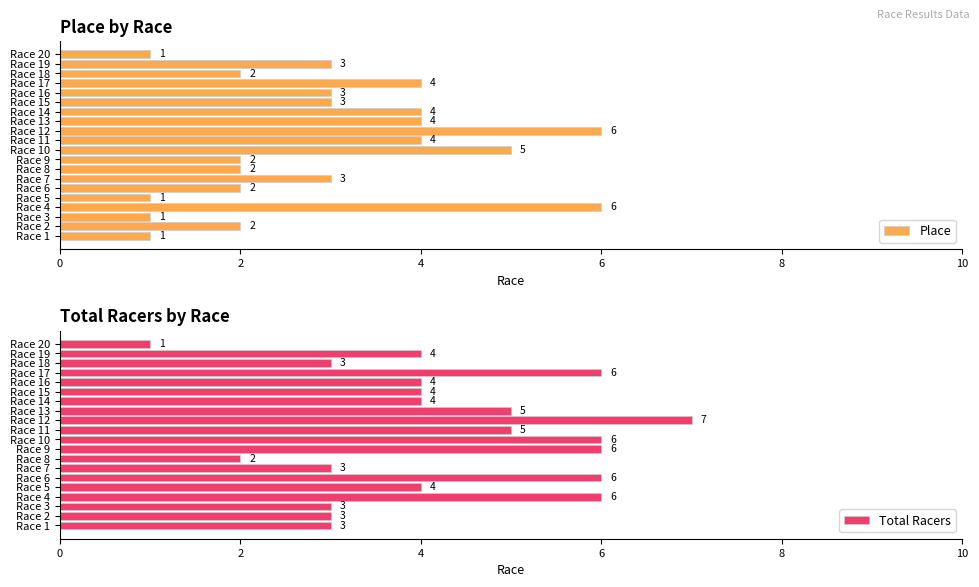

How many distinct data groups are displayed?

2